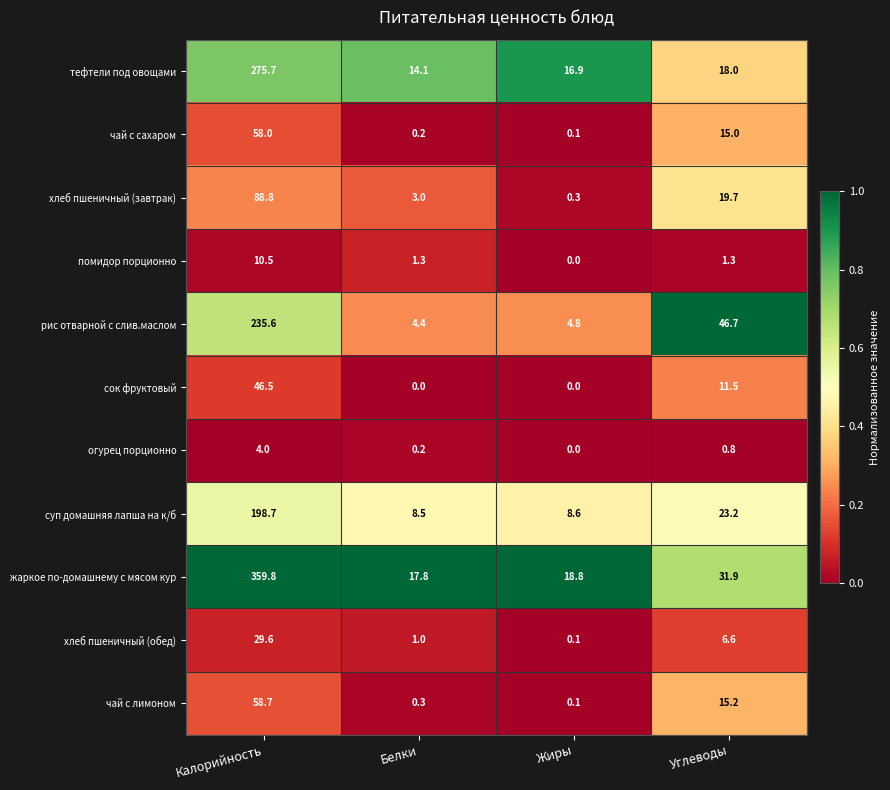

Is it true that огурец порционно equals 6.8 at Калорийность?

False